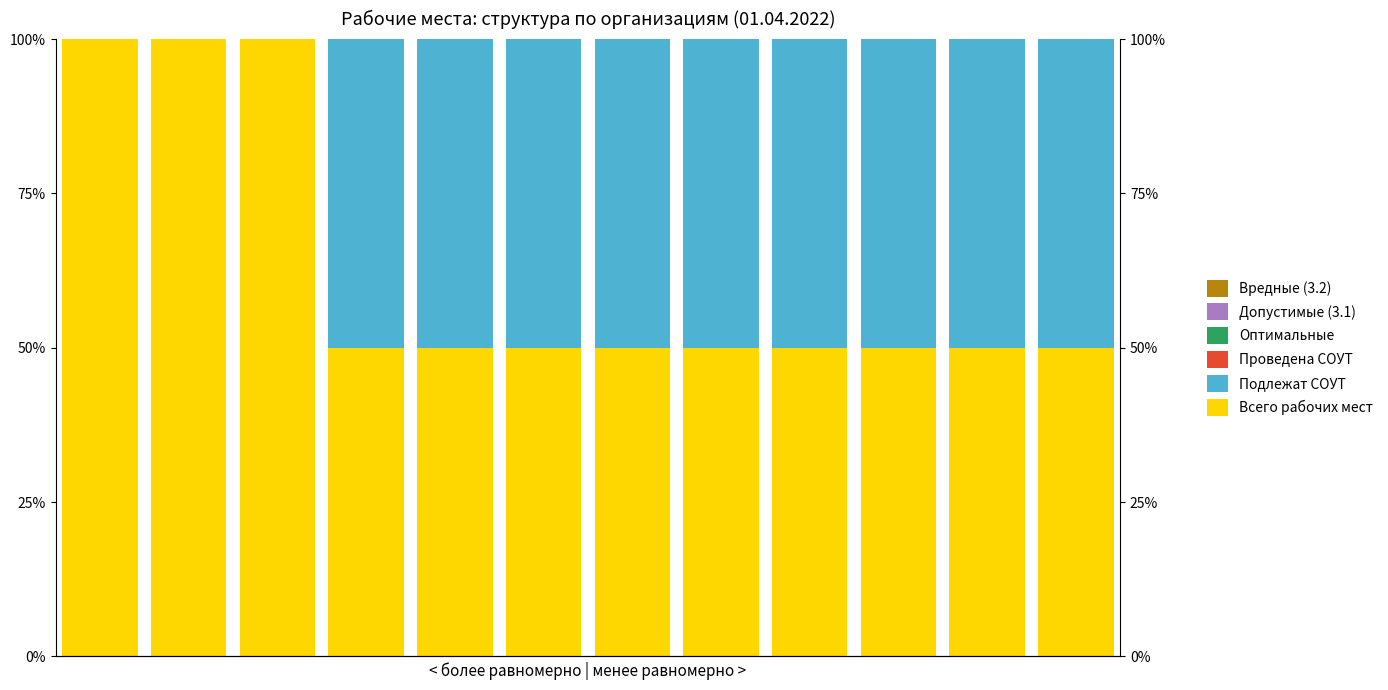

Between 5 and 10, which series saw the biggest shift?

Всего рабочих мест